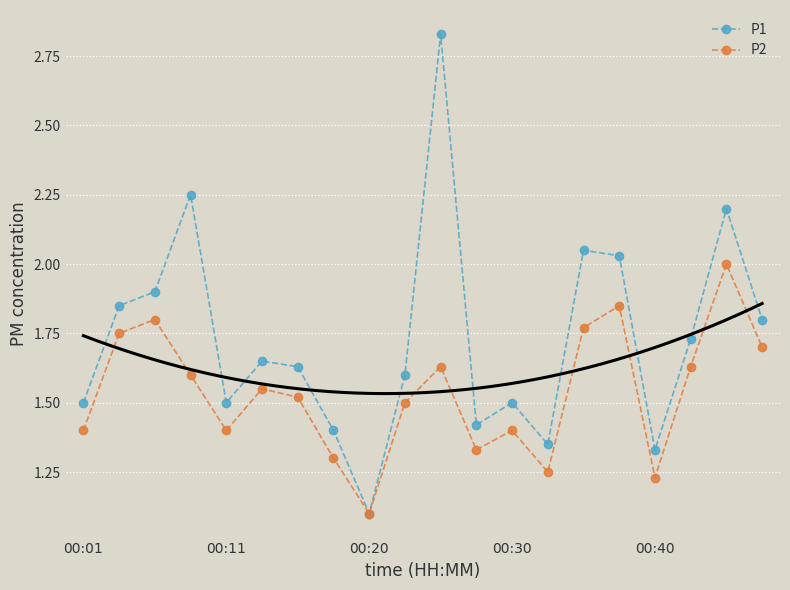

True or false: P2 and P1 cross at least once.

False